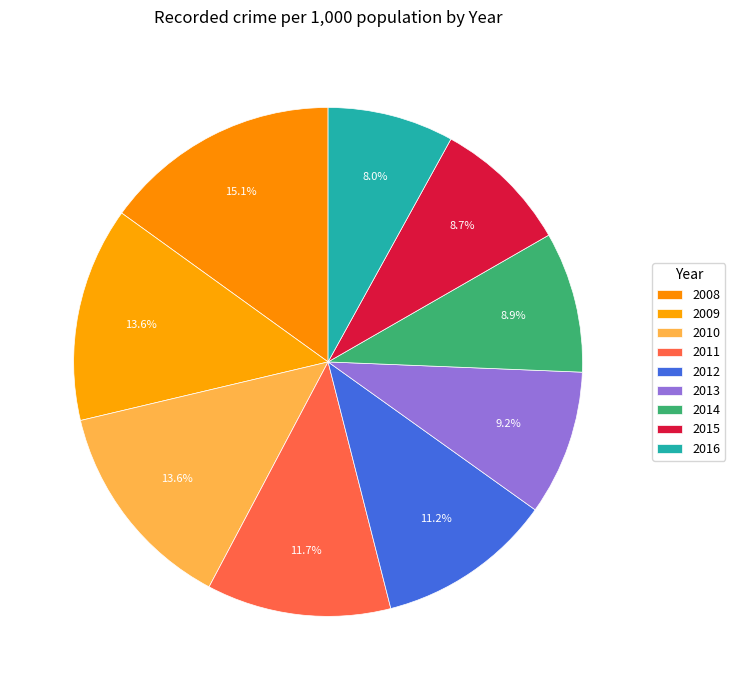

Which has a higher value, 2013 or 2015?

2013